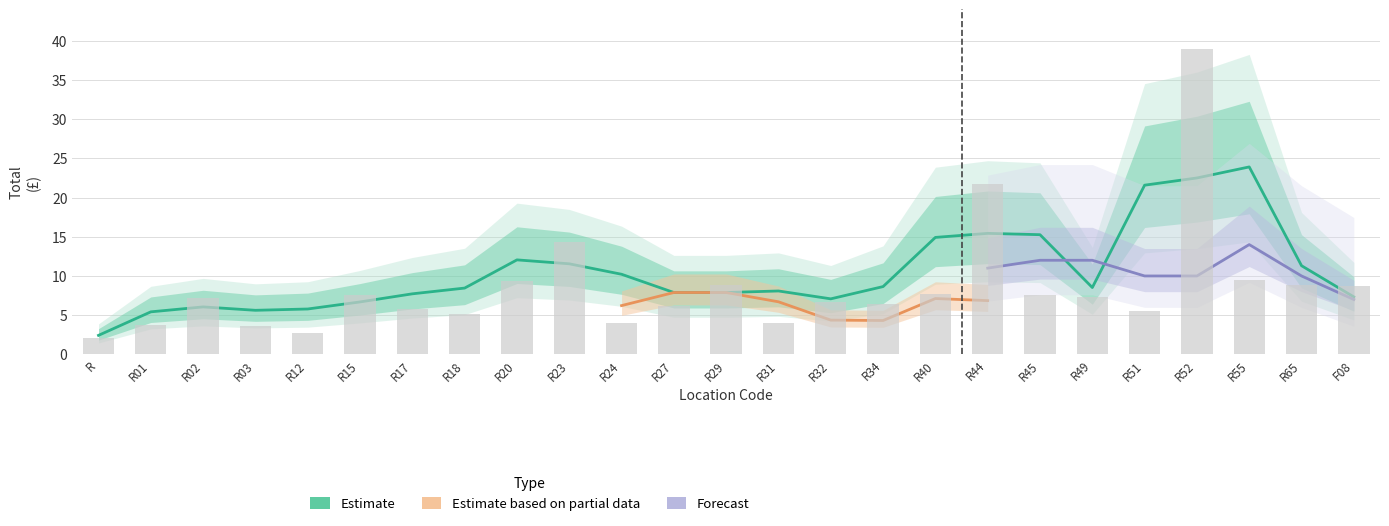

The value of QTY at R15 is 0.5. True or false?

False